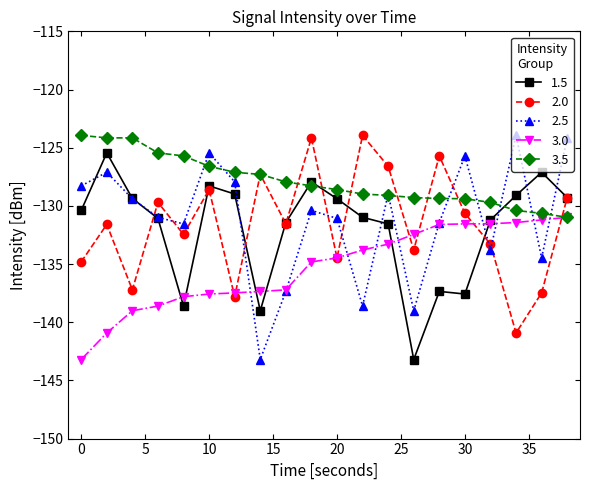

Which series has the largest total across all categories?

3.5